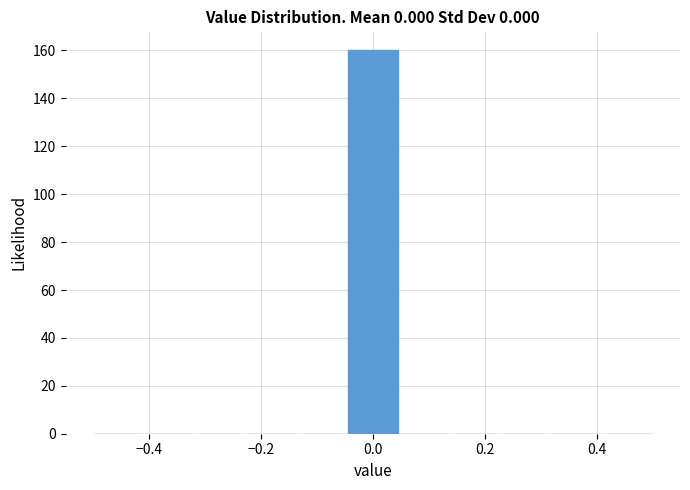

Reading left to right, list every bar in this chart as the range it spans on the x-axis followed by its height. Neither the bar edges nor the heights are printed on the chart, so give them approximately, as read against the axes.

-0.50 to -0.40: 0
-0.40 to -0.32: 0
-0.32 to -0.22: 0
-0.22 to -0.14: 0
-0.14 to -0.04: 0
-0.04 to 0.04: 160
0.04 to 0.14: 0
0.14 to 0.22: 0
0.22 to 0.32: 0
0.32 to 0.40: 0
0.40 to 0.50: 0